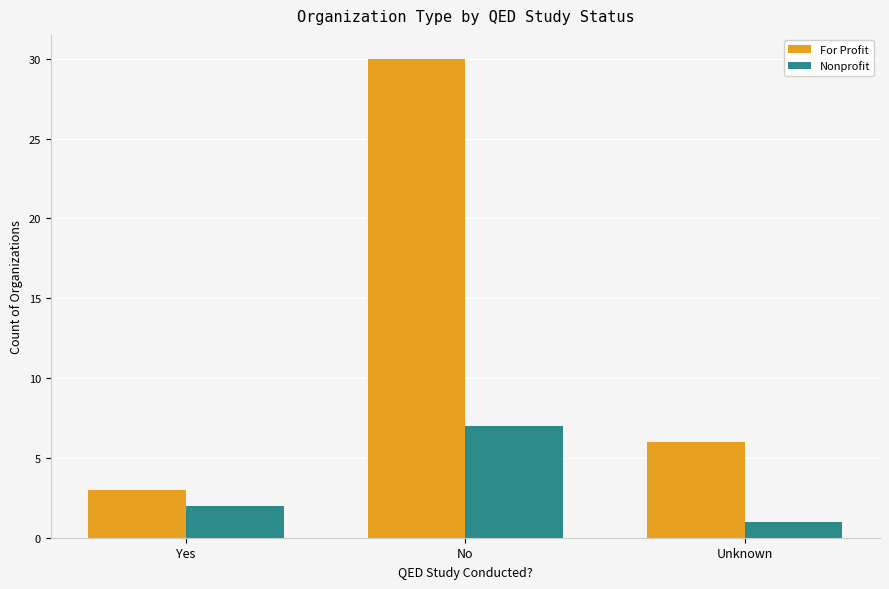

What is the average value of the Nonprofit series?

3